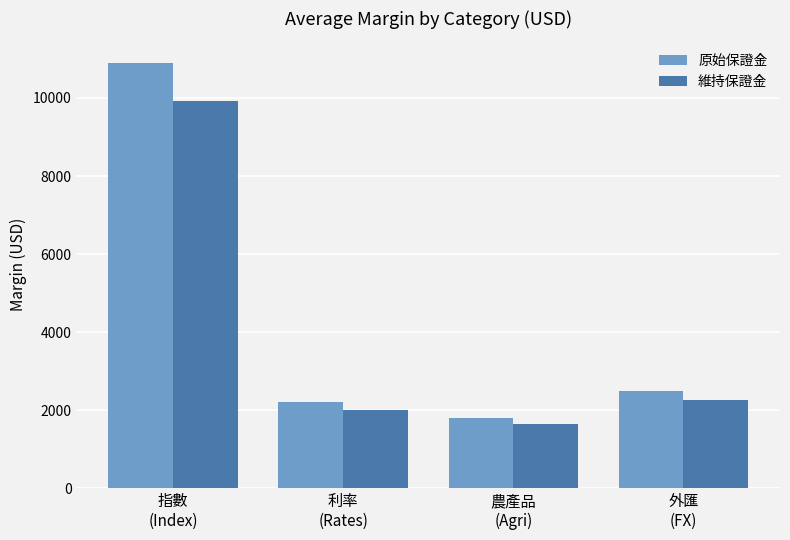

Which series has the largest total across all categories?

原始保證金